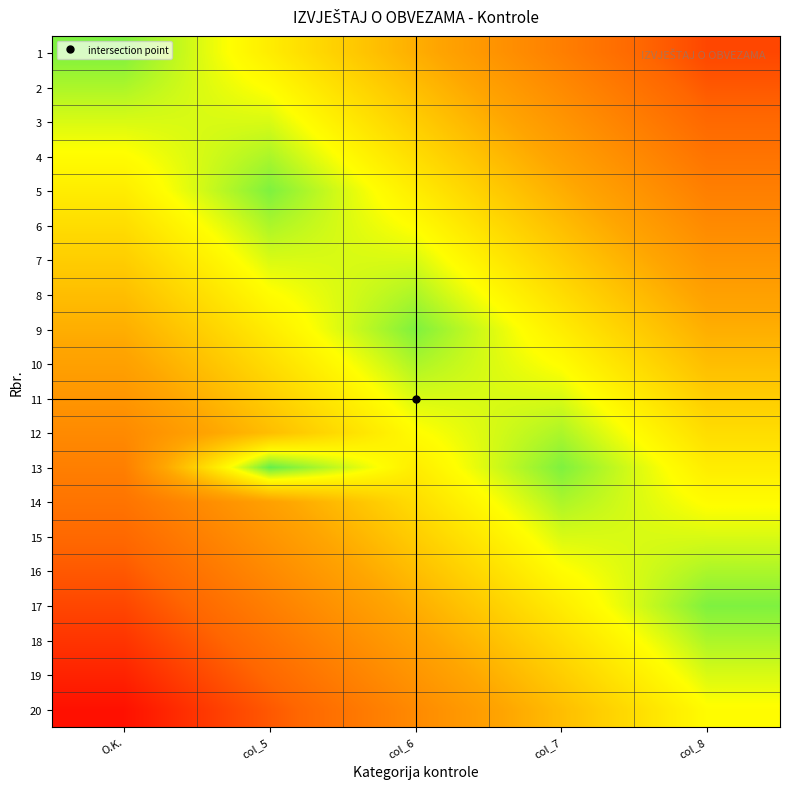

At col_6, list the series in order from largest to smallest.

9, 8, 10, 11, 7, 6, 12, 5, 13, 4, 14, 15, 3, 16, 2, 1, 17, 18, 19, 20